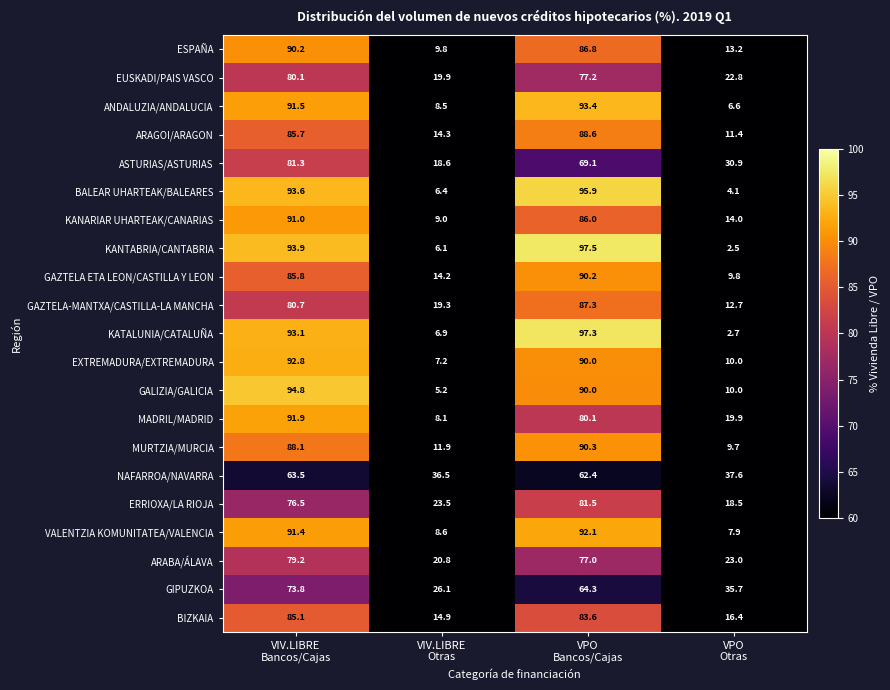

What is the highest value of the ANDALUZIA/ANDALUCIA series?

93.4